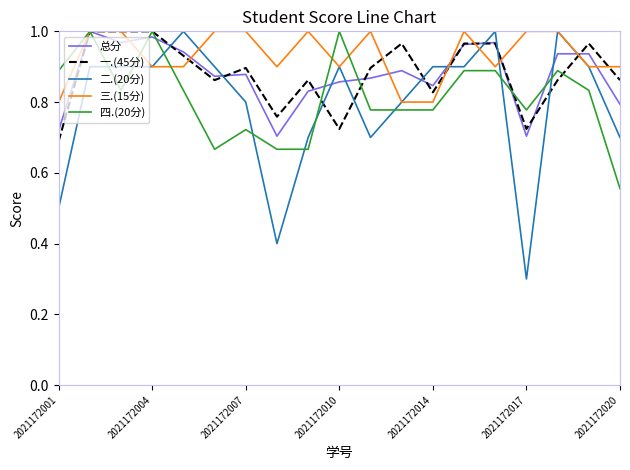

Which series ends up on top after the final intersection of 一.(45分) and 总分?

一.(45分)